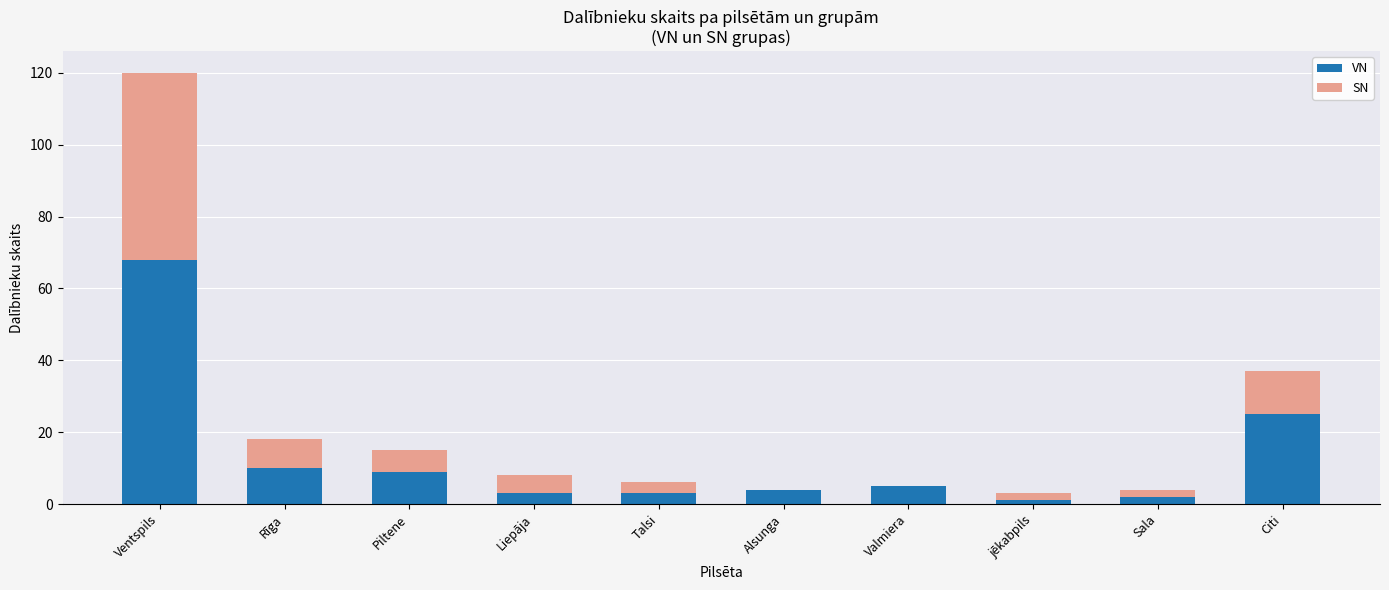

Where does the VN series first go above 5?

Ventspils